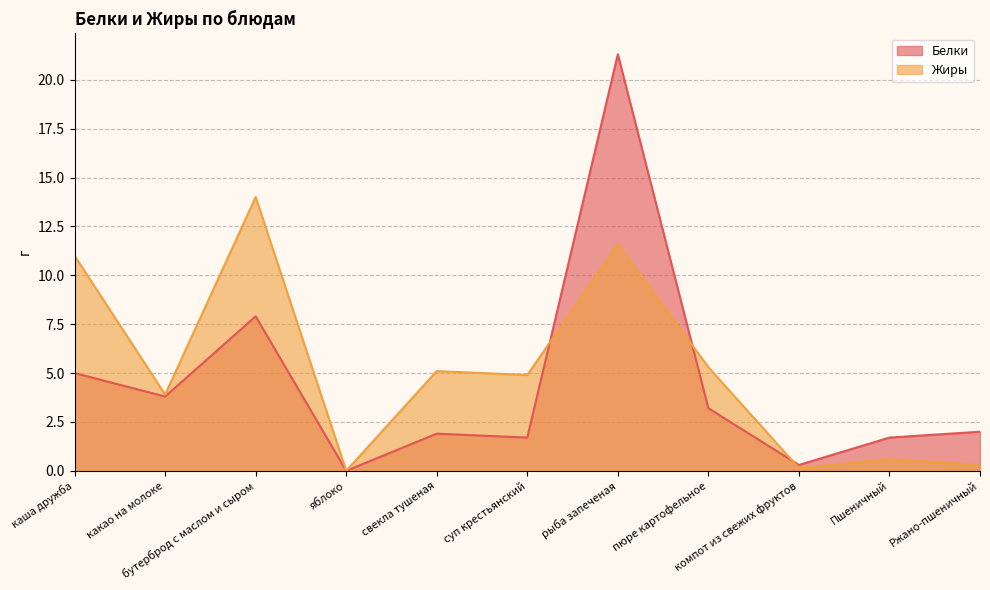

What is the label of the 8th point from the left?

пюре картофельное